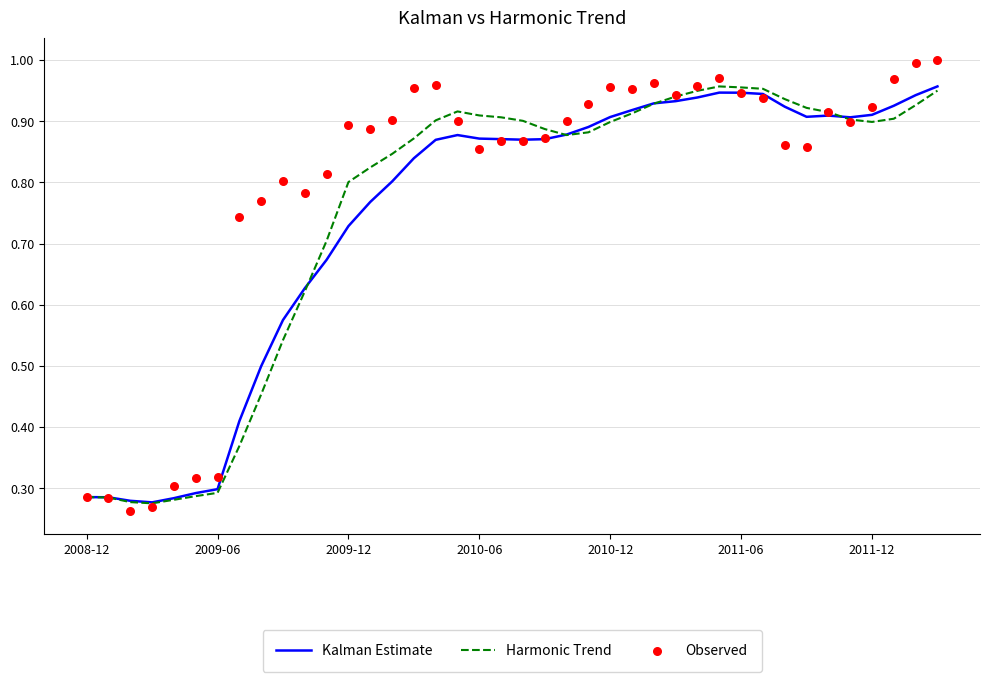

Which series has the largest total across all categories?

Observed